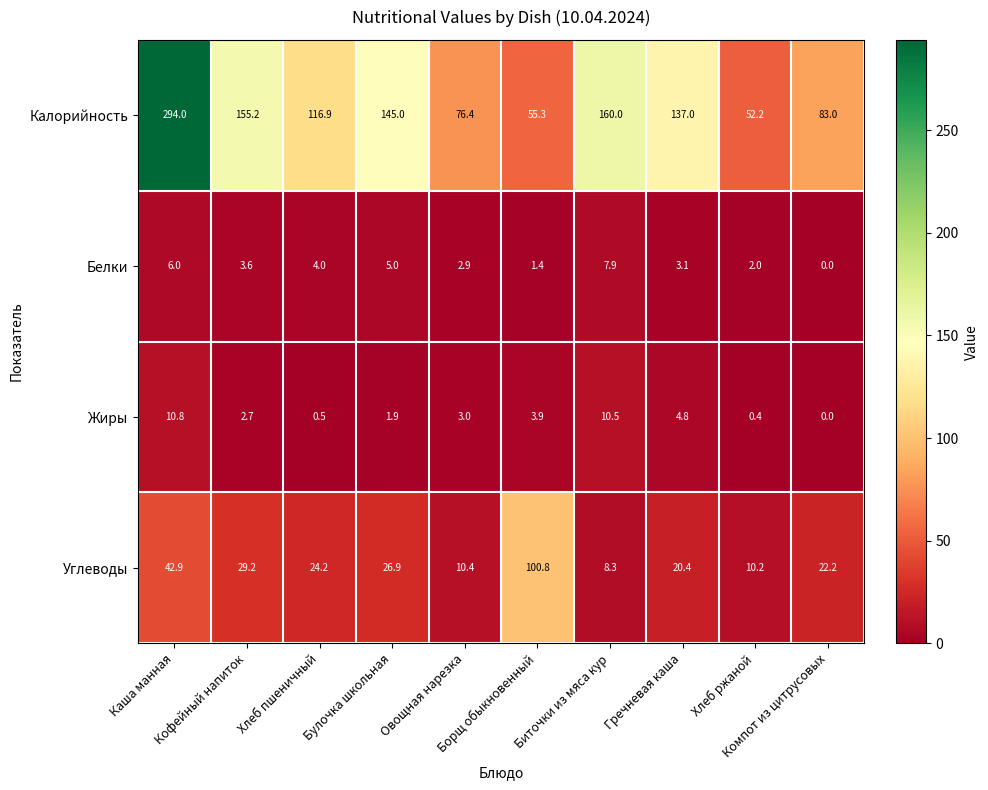

What is the total value across all series at Овощная нарезка?

92.7